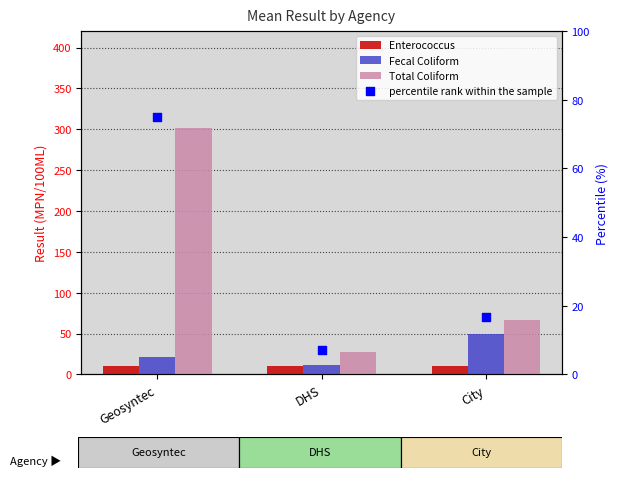

At how many categories does at least one series exceed 107?

1